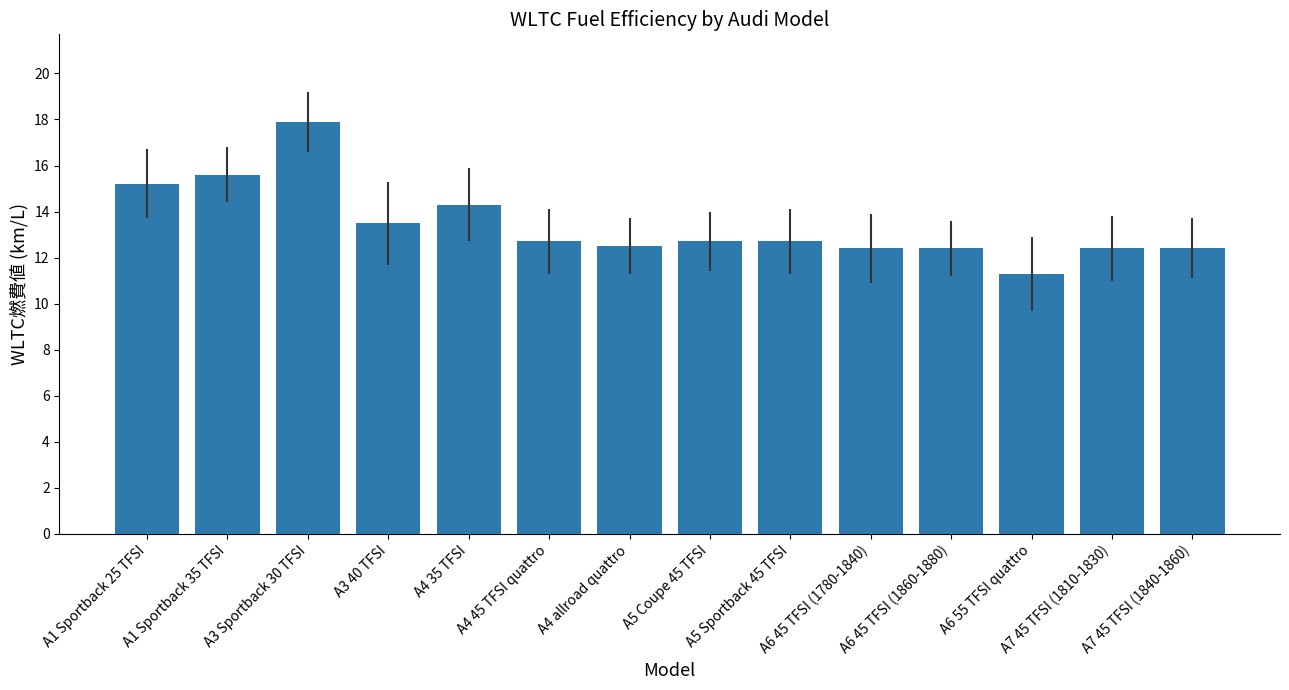

Does the chart contain any negative values?

No